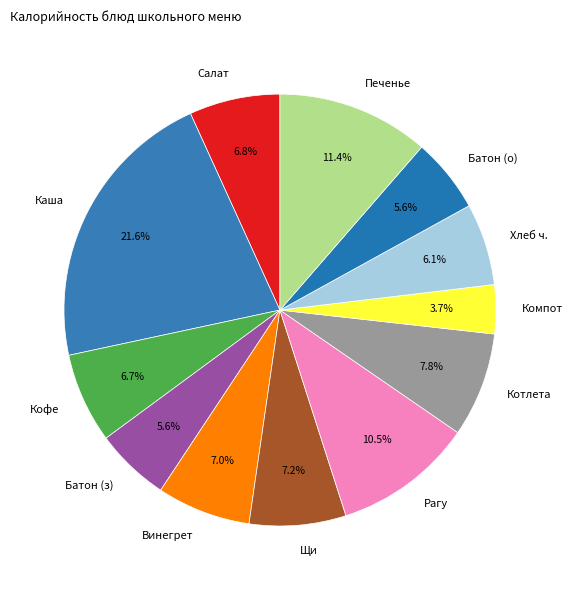

To the nearest percent, what portion does Печенье represent?

11%